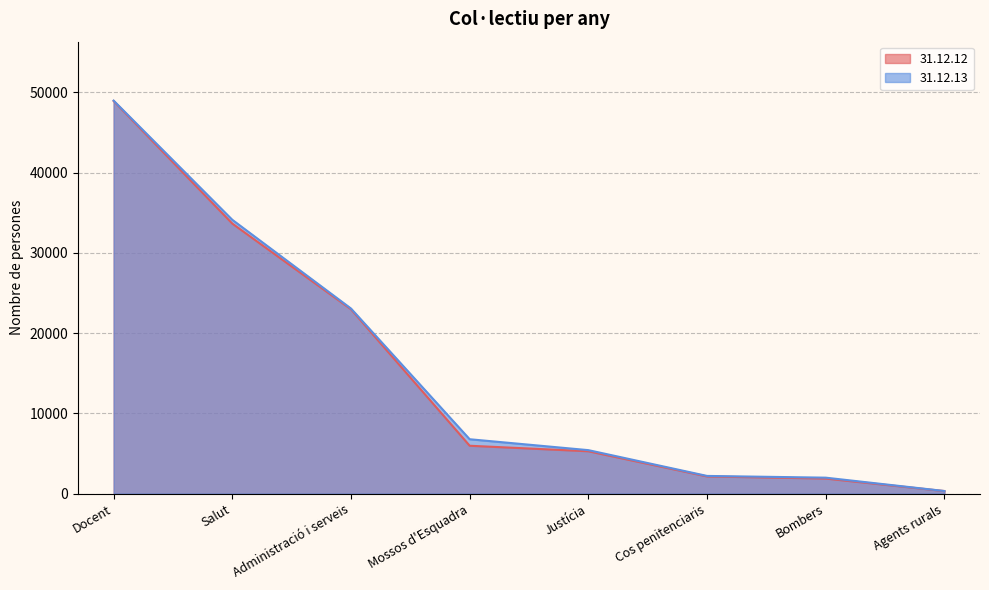

True or false: 31.12.12 and 31.12.13 cross at least once.

False